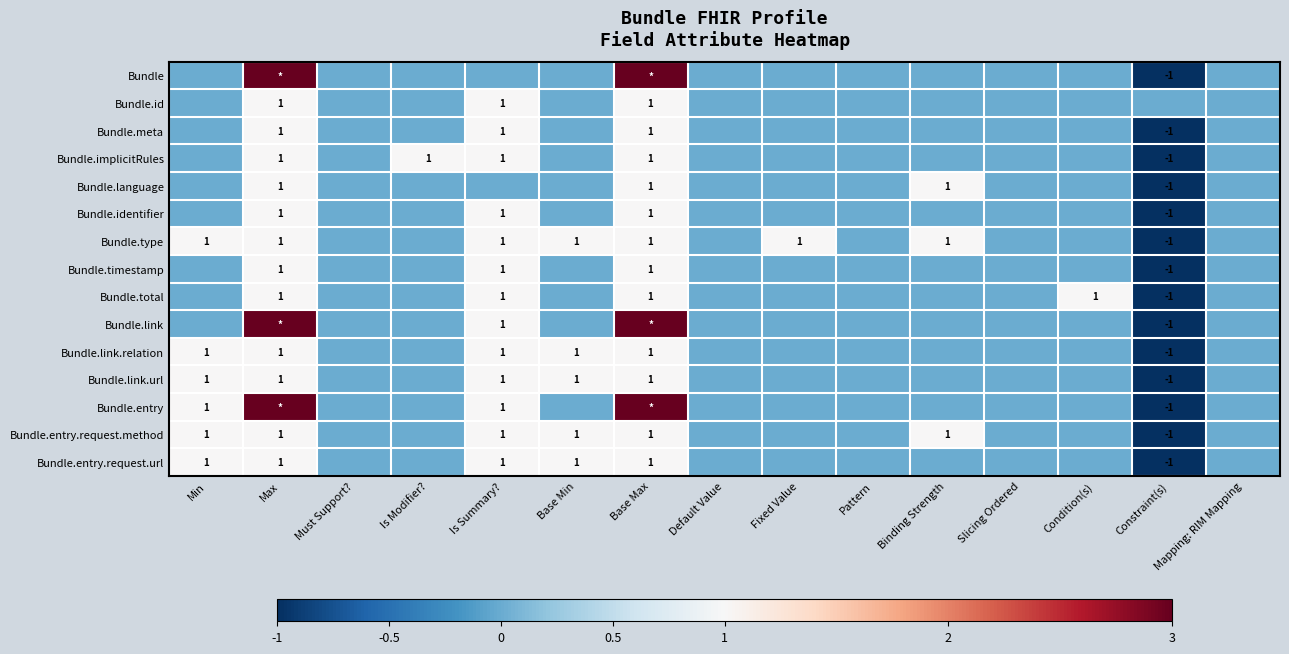

The Bundle.entry.request.method series shows 2 at Base Min. True or false?

False